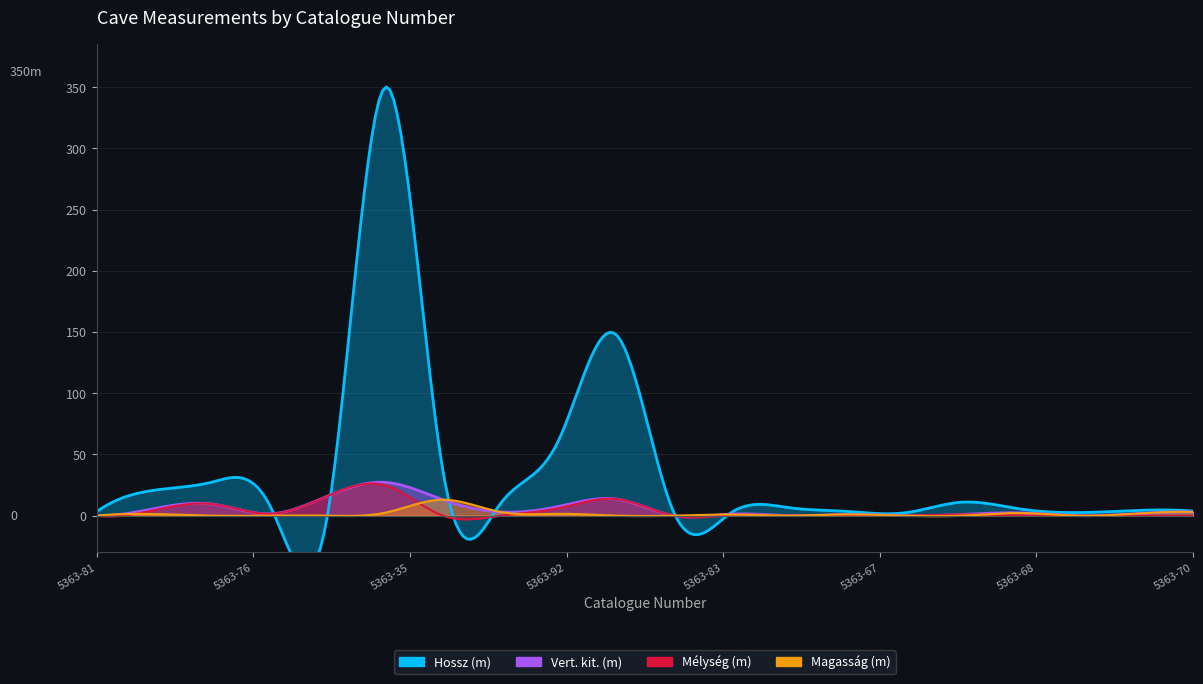

Reading left to right, what are all the values shown in this chart?

Hossz (m): 3.2	20.8	27.4	8.5	0.0	350.0	37.0	10.0	61.0	148.0	2.8	2.6	6.5	3.5	2.3	11.0	5.5	2.5	4.2	3.7
Vert. kit. (m): 0.0	5.8	9.5	1.5	16.0	27.2	13.0	3.0	7.5	13.6	0.0	1.3	0.0	1.0	0.0	1.0	2.3	0.0	1.6	3.0
Mélység (m): 0.0	4.5	9.5	1.5	16.0	24.8	0.0	0.0	6.0	13.6	0.0	0.4	0.0	0.0	0.0	1.0	0.2	0.0	0.0	0.0
Magasság (m): 0.0	1.3	0.0	0.0	0.0	2.4	13.0	3.0	1.5	0.0	0.0	0.9	0.0	1.0	0.0	0.0	2.1	0.0	1.6	3.0